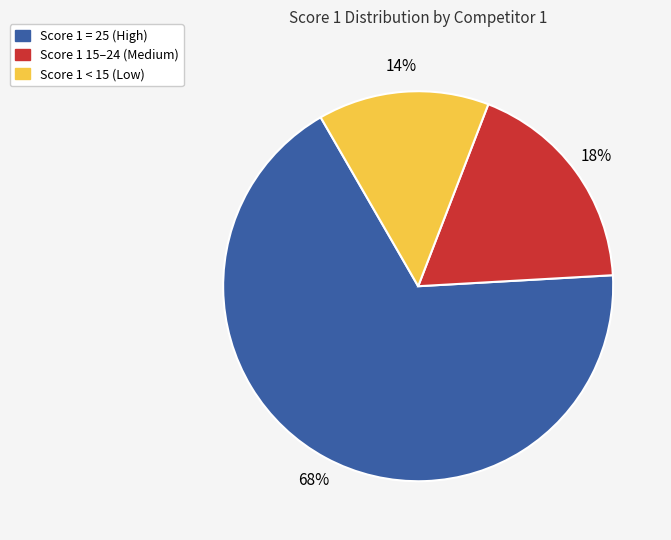

Is there a majority slice in this chart?

Yes